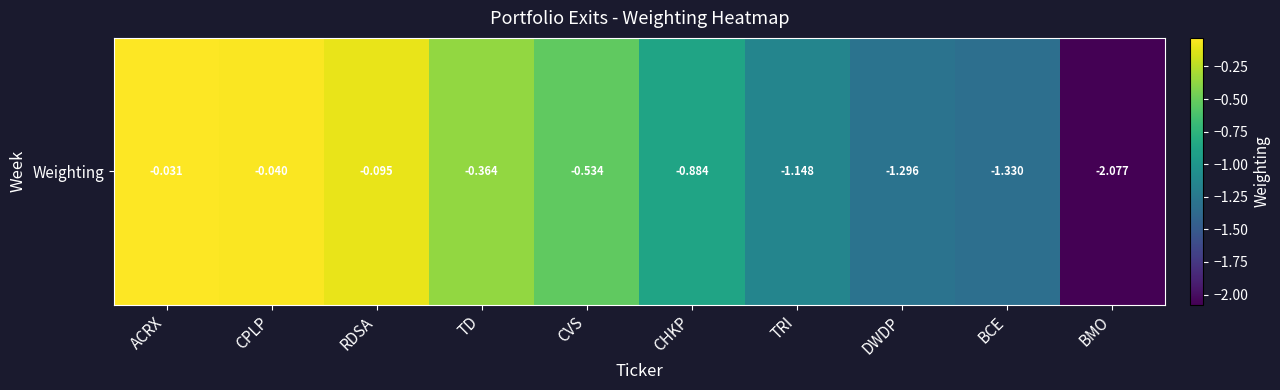

True or false: the data shows -0.1 at RDSA.

True